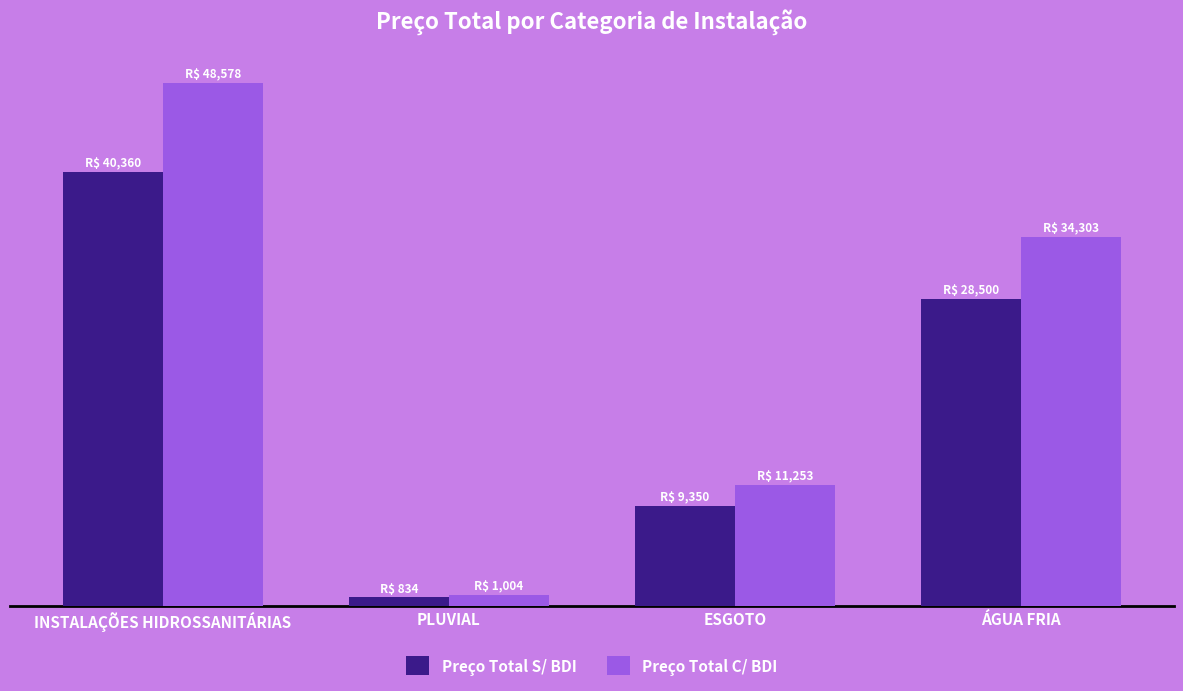

Between ÁGUA FRIA and PLUVIAL, which is larger?

ÁGUA FRIA